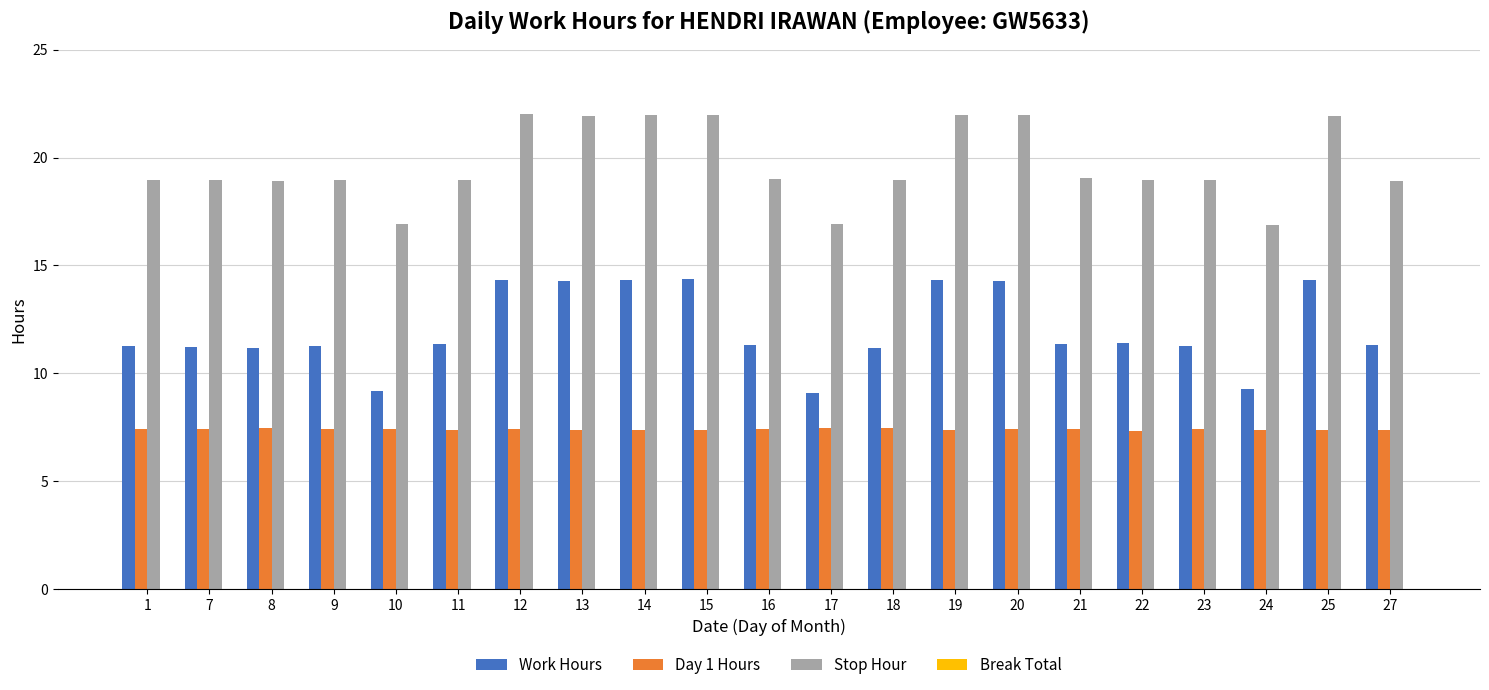

Are the bars horizontal?

No